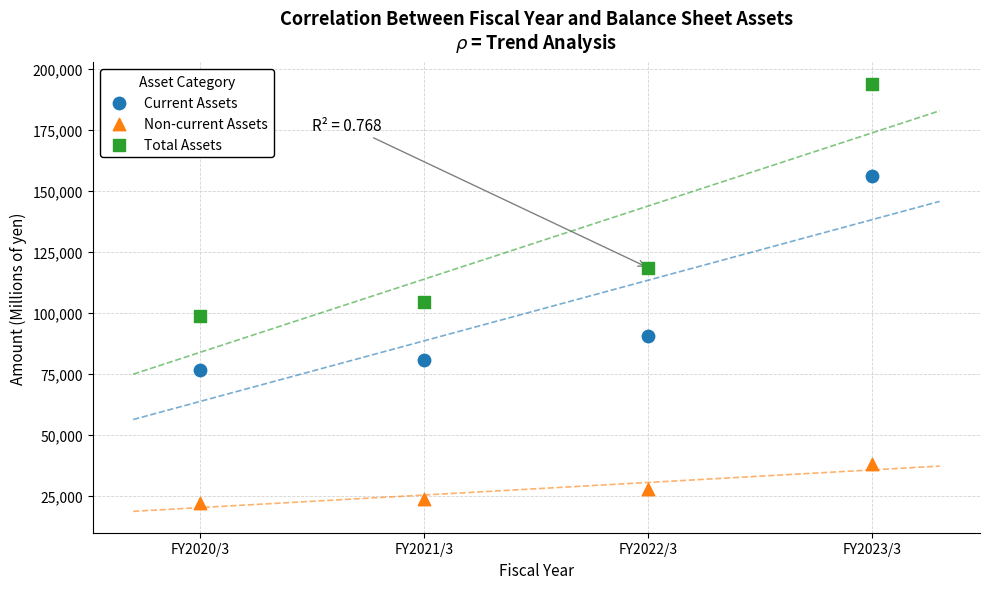

In the Current Assets series, what Y value is closest to 116333?

90616